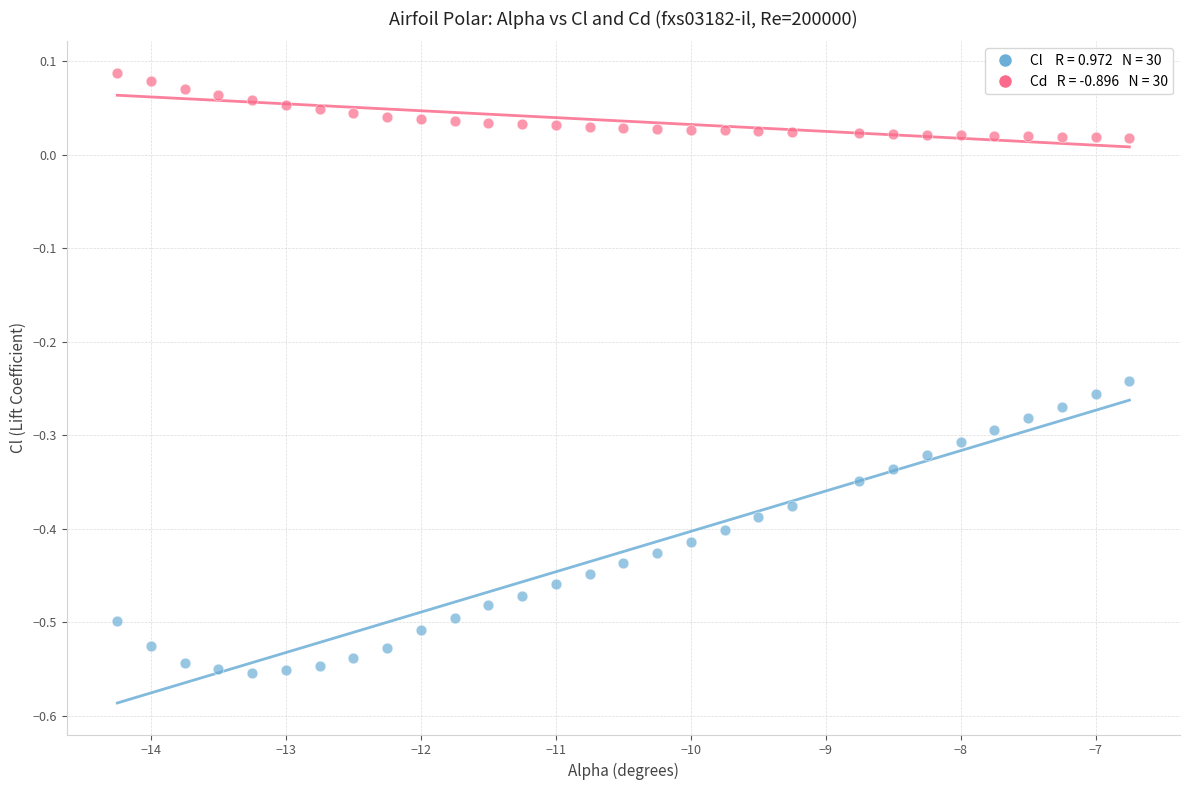

Across all data points, what is the range of X values (max minus min)?

7.5